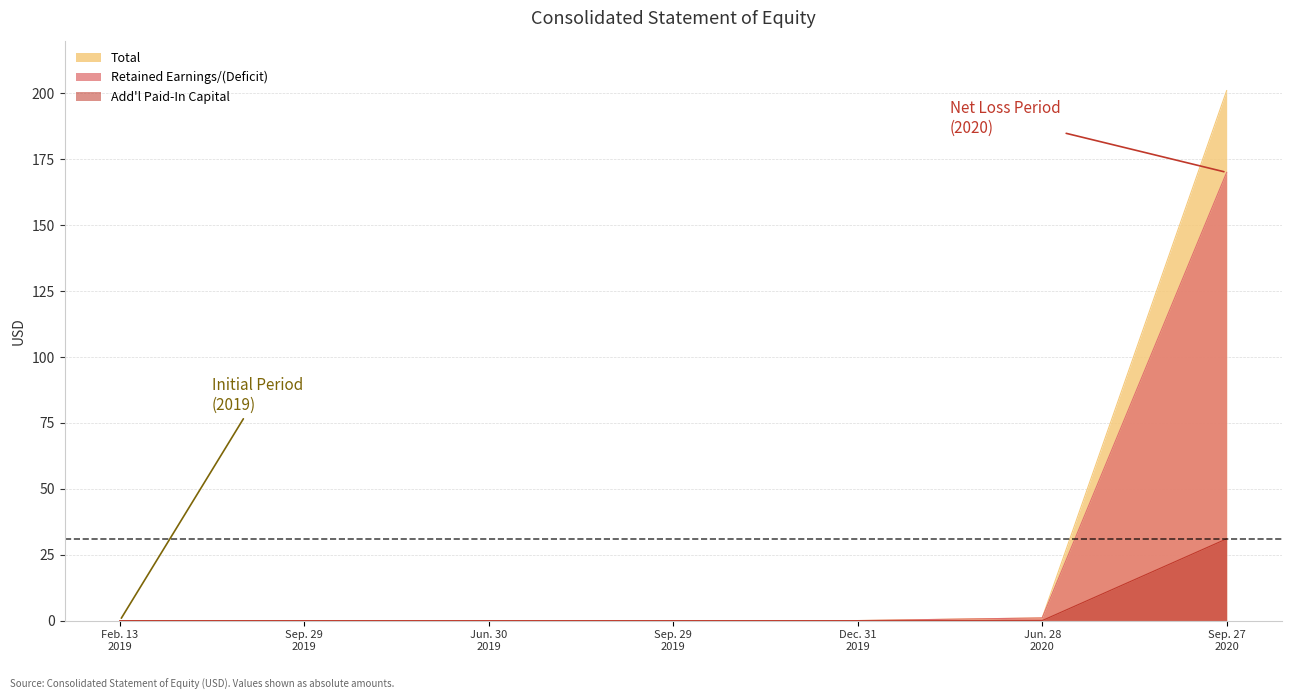

How many lines are shown in the chart?

3